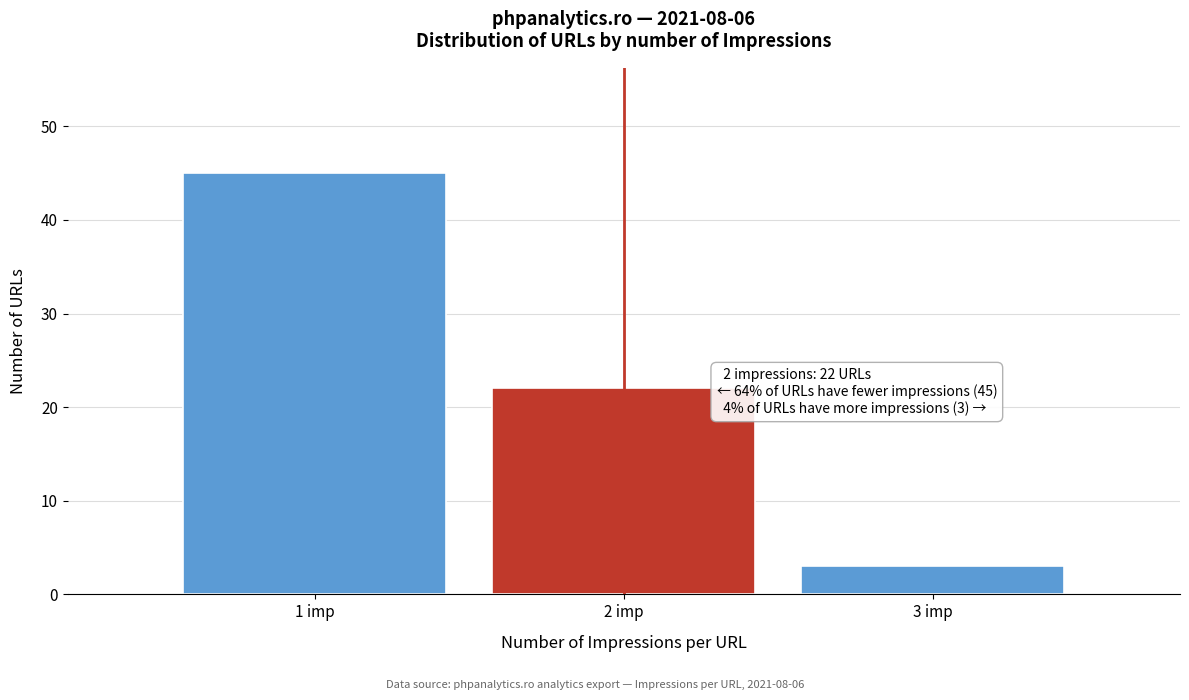

Which range on the x-axis has the tallest bar?

0.5 to 1.5